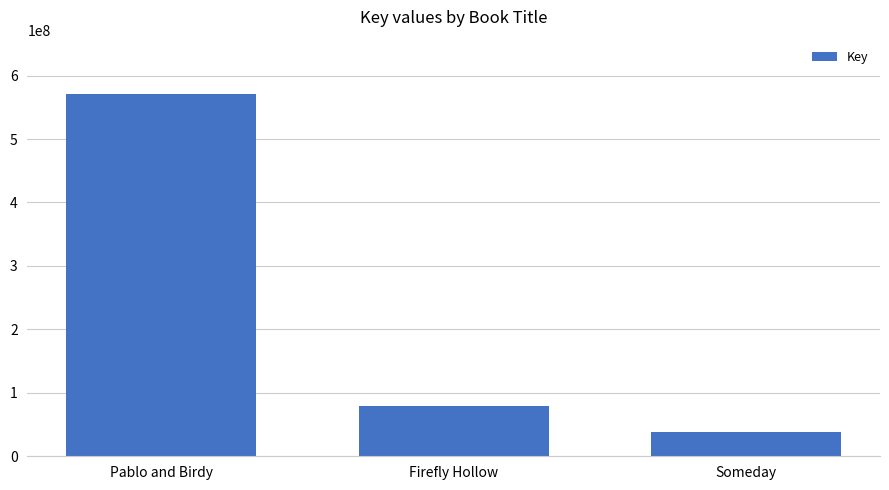

The value at Someday is 38294863. True or false?

True